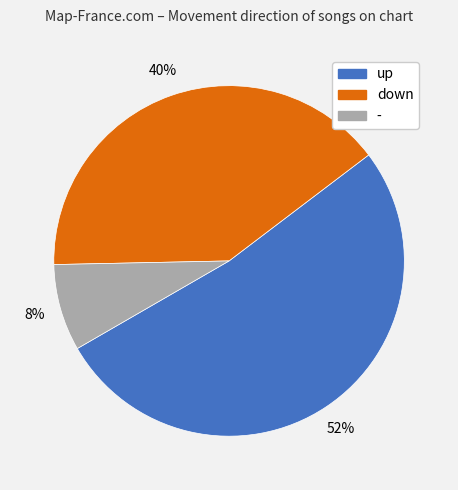

Is it true that - is 21% of the pie?

False